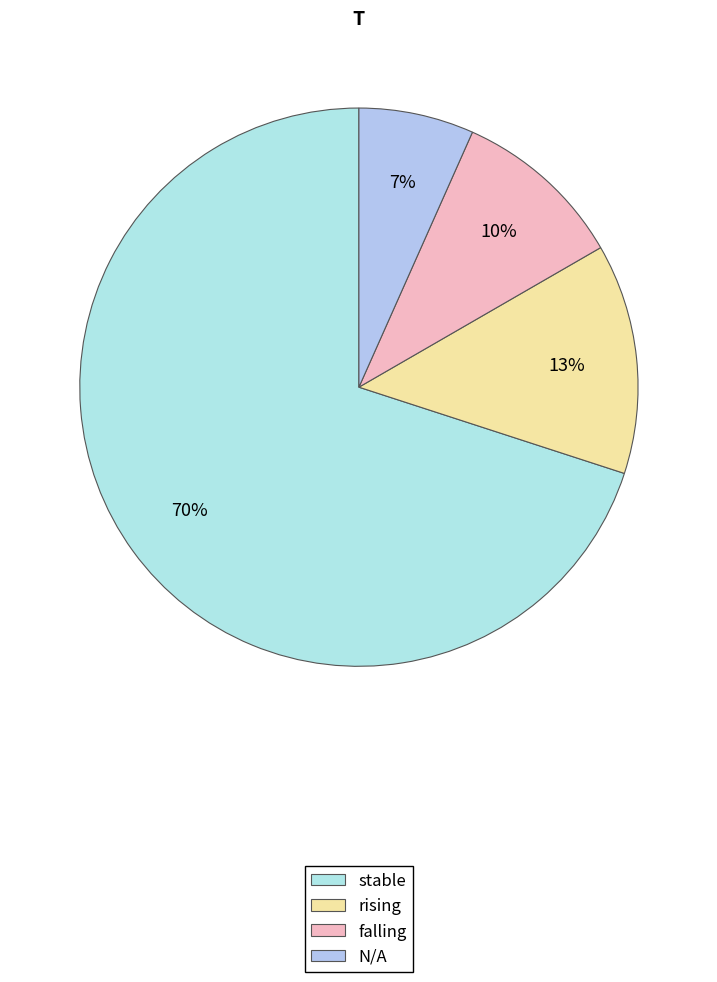

To the nearest percent, what portion does rising represent?

13%